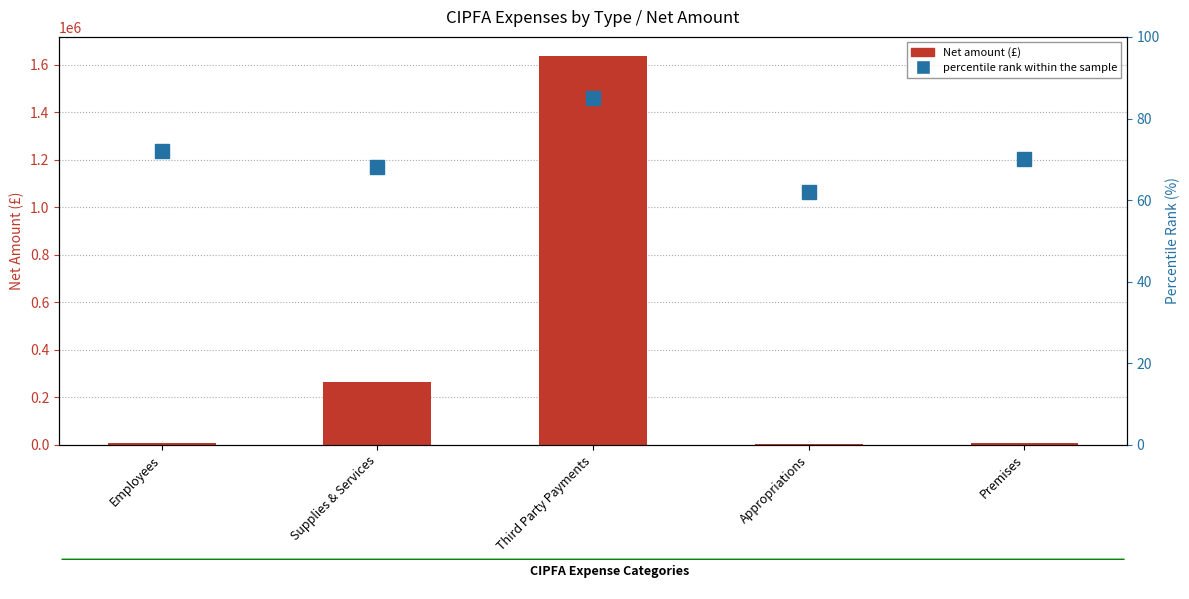

What is the average value of the Net amount (£) series?

384139.4